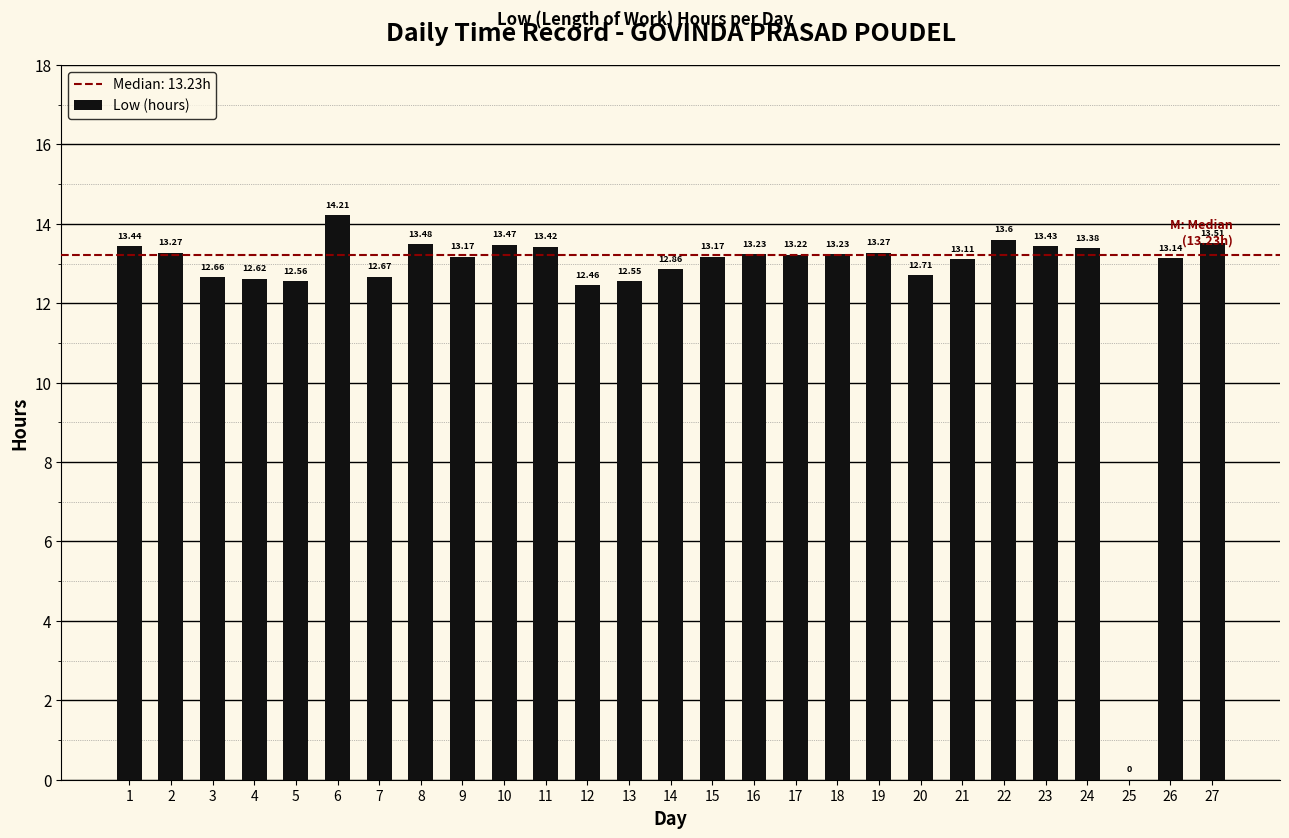

Are the bars horizontal?

No